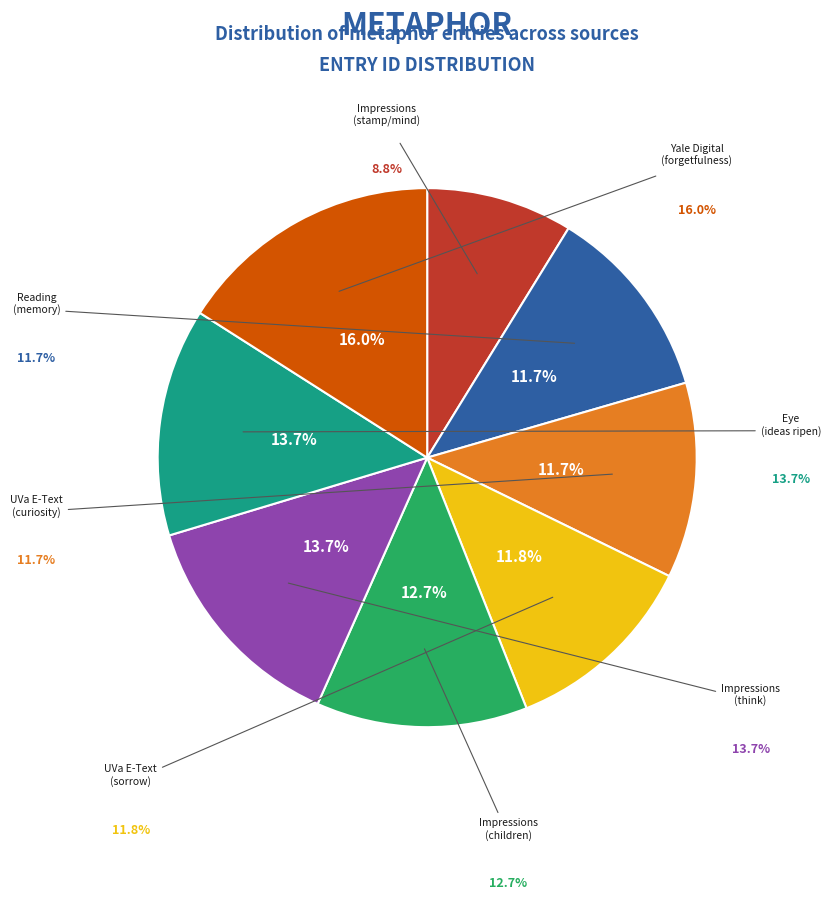

What is the ratio of the value at Eye (ideas ripen) to the value at Yale Digital (forgetfulness)?

0.9